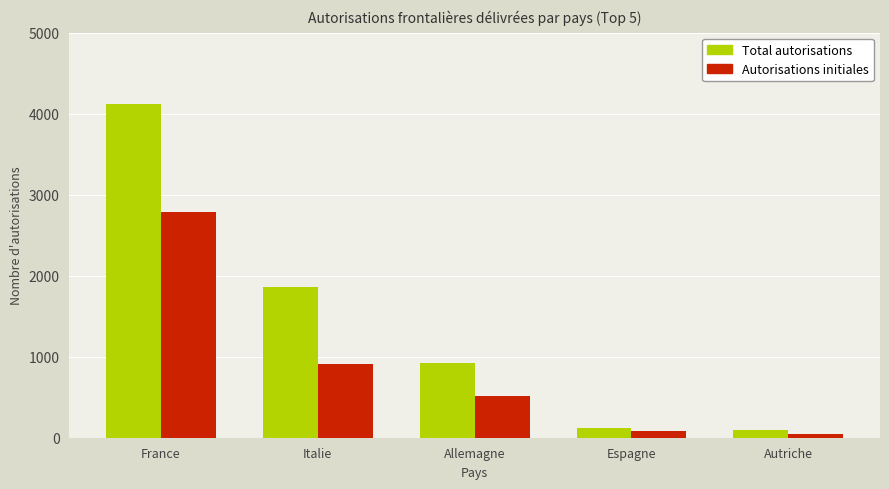

What are all the series names shown in the legend?

Total autorisations, Autorisations initiales